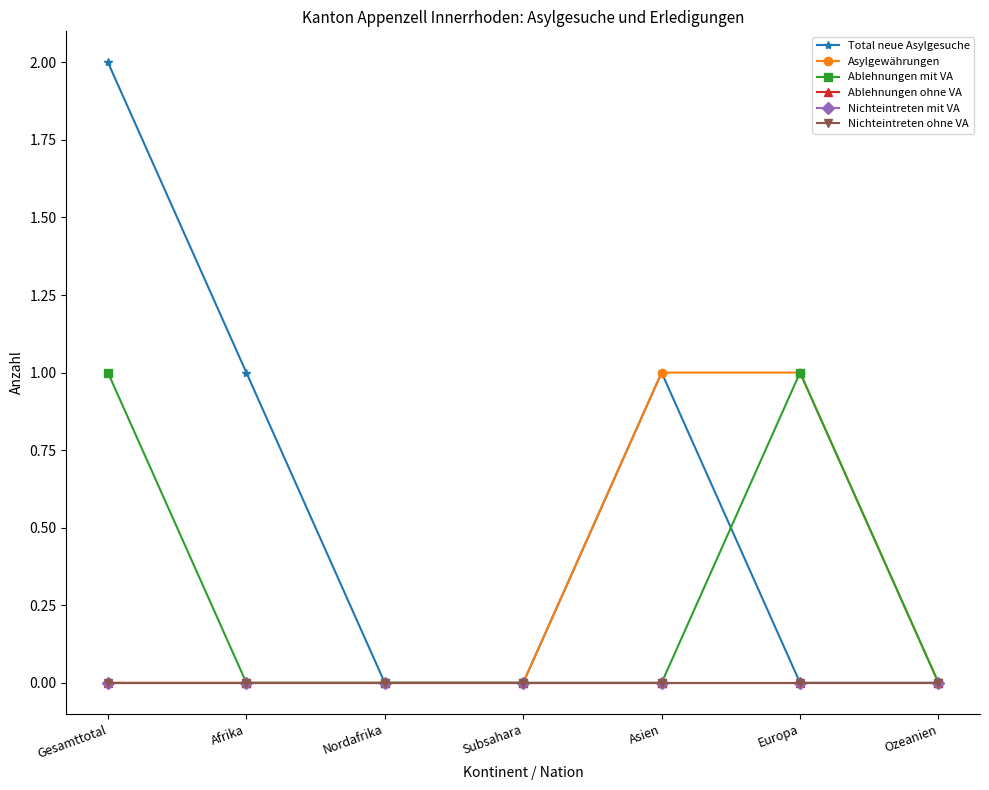

Which series changed the most between Afrika and Asien?

Asylgewährungen